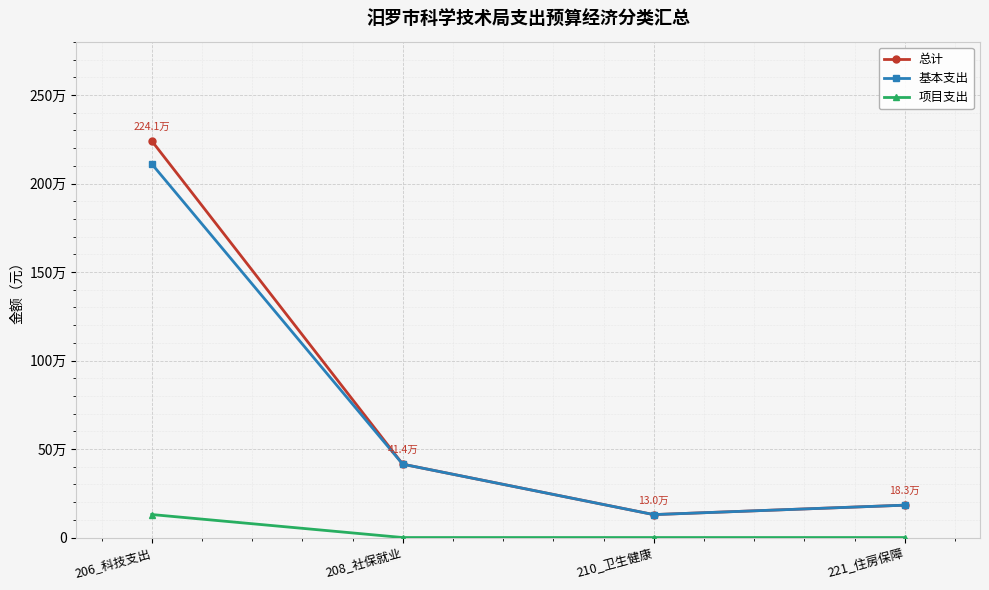

At which category is the sum across all series the highest?

206_科技支出